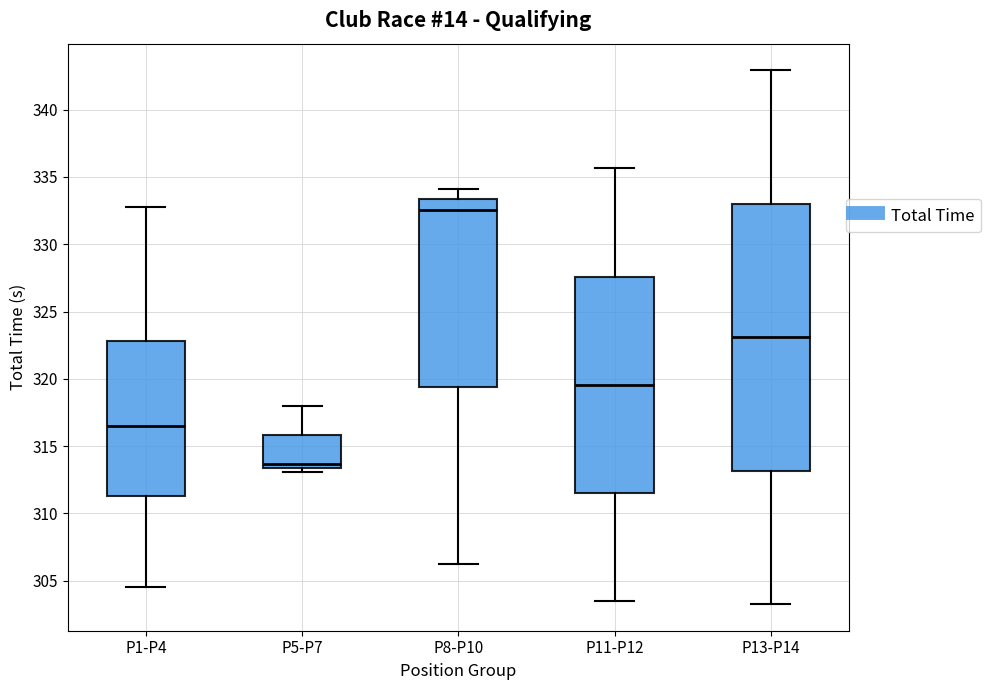

Which box has the lowest median line?

P5-P7